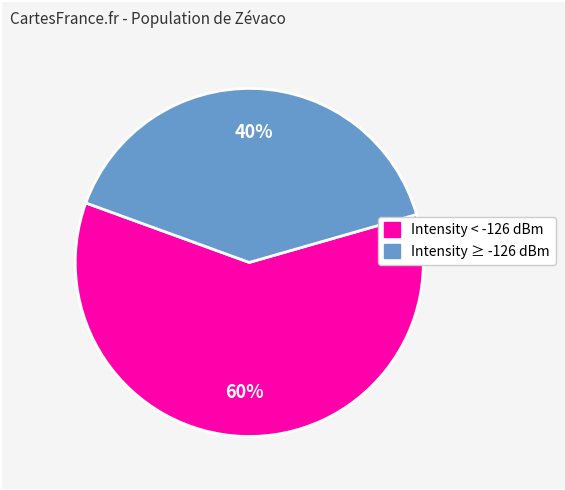

Is there any slice that represents more than half of the pie?

Yes